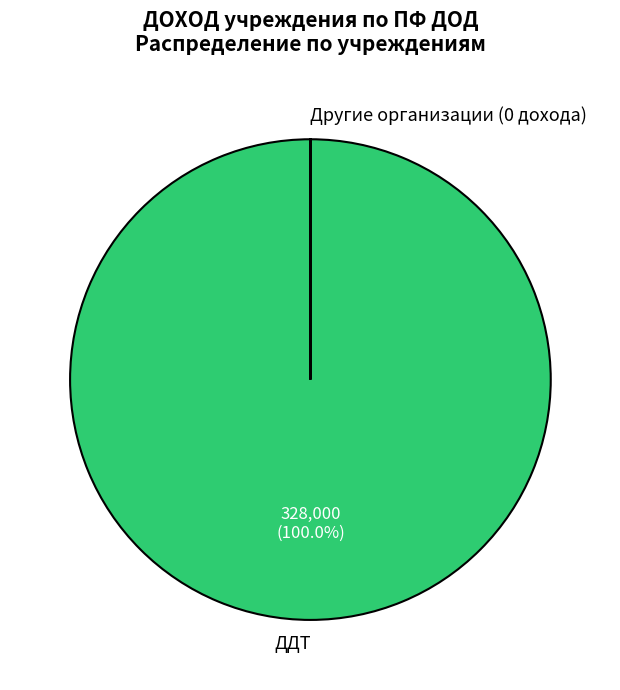

Is ДДТ the majority of the pie?

Yes